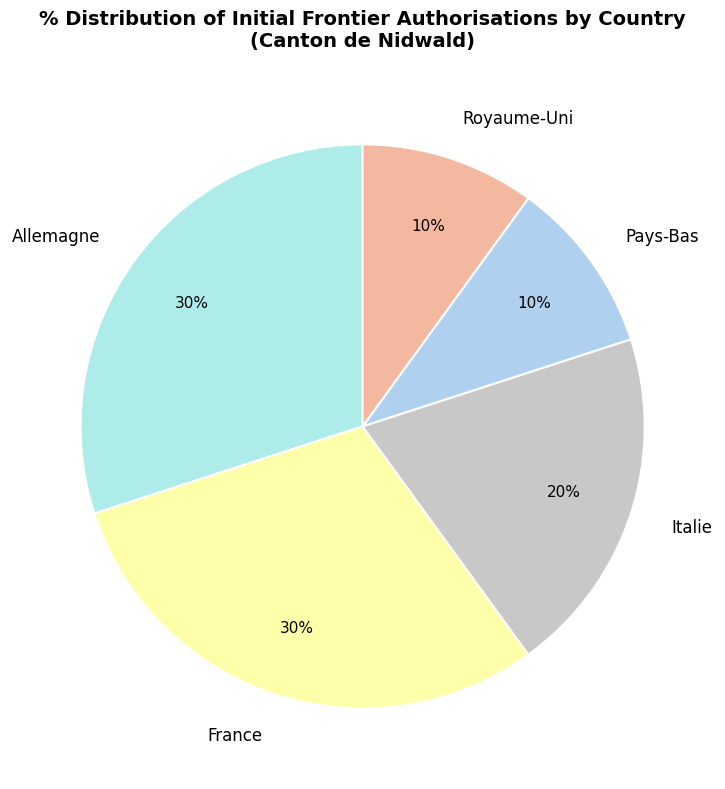

What percentage is the Allemagne slice, to the nearest percent?

30%